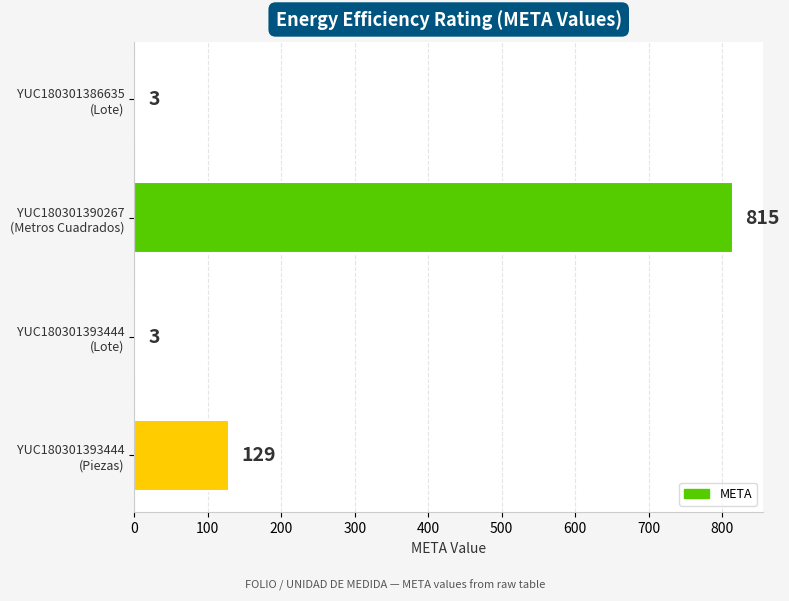

What is the value of the 3rd bar from the top?

3